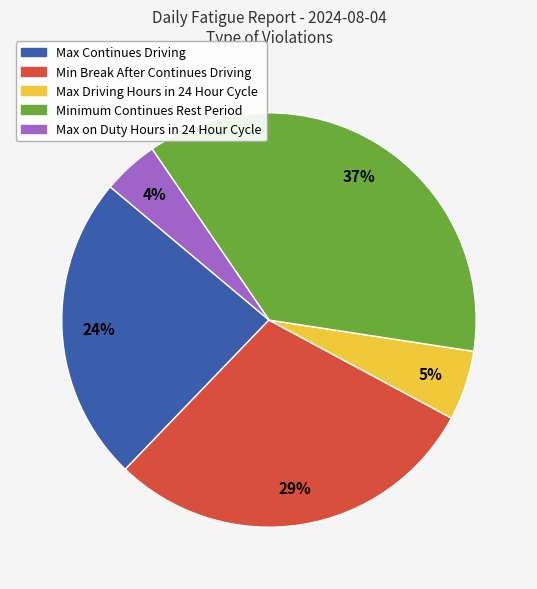

Which has a higher value, Max Continues Driving or Max on Duty Hours in 24 Hour Cycle?

Max Continues Driving